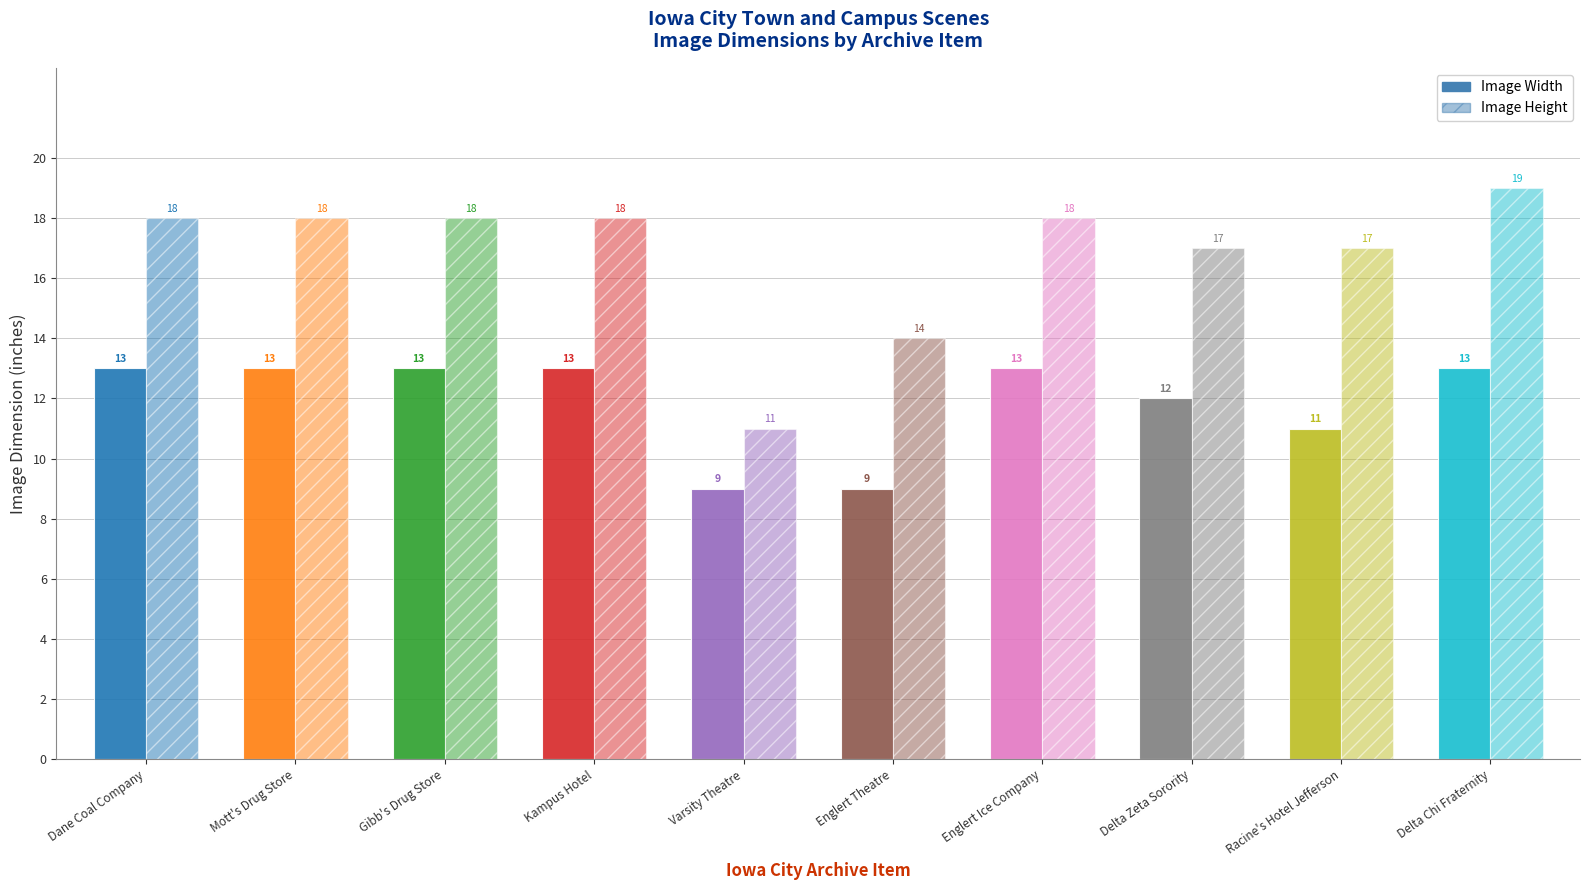

What is the sum of the Image Width values at Gibb's Drug Store and Dane Coal Company?

26